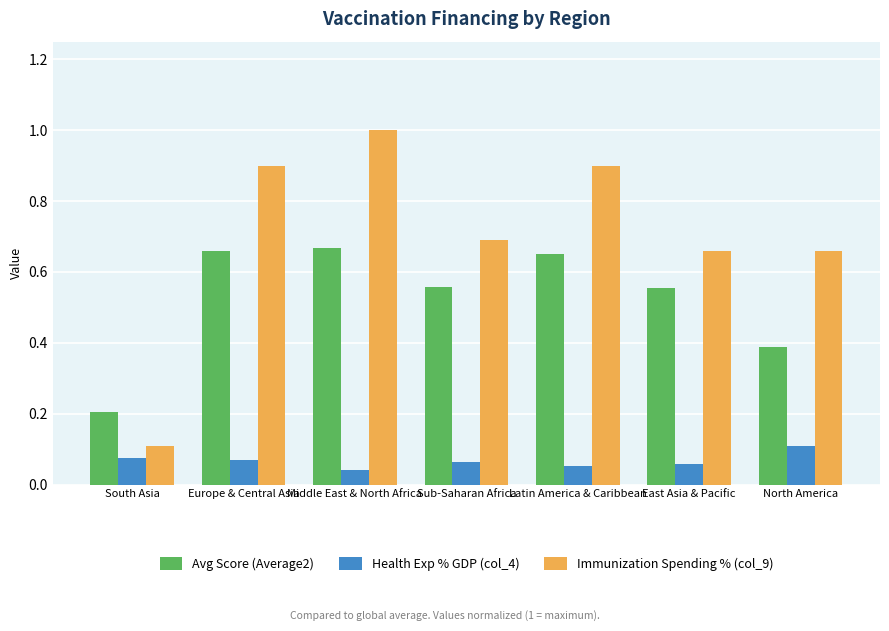

Which series has the largest total across all categories?

Immunization Spending % (col_9)